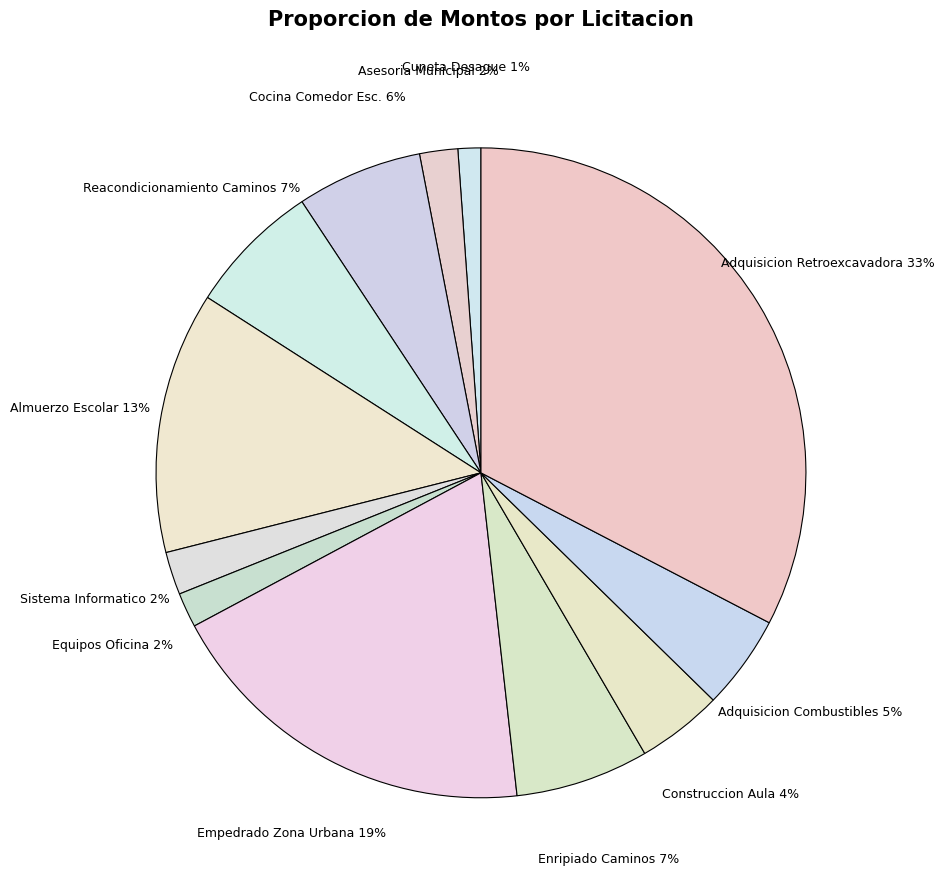

To the nearest percent, what is the average slice percentage?

8%